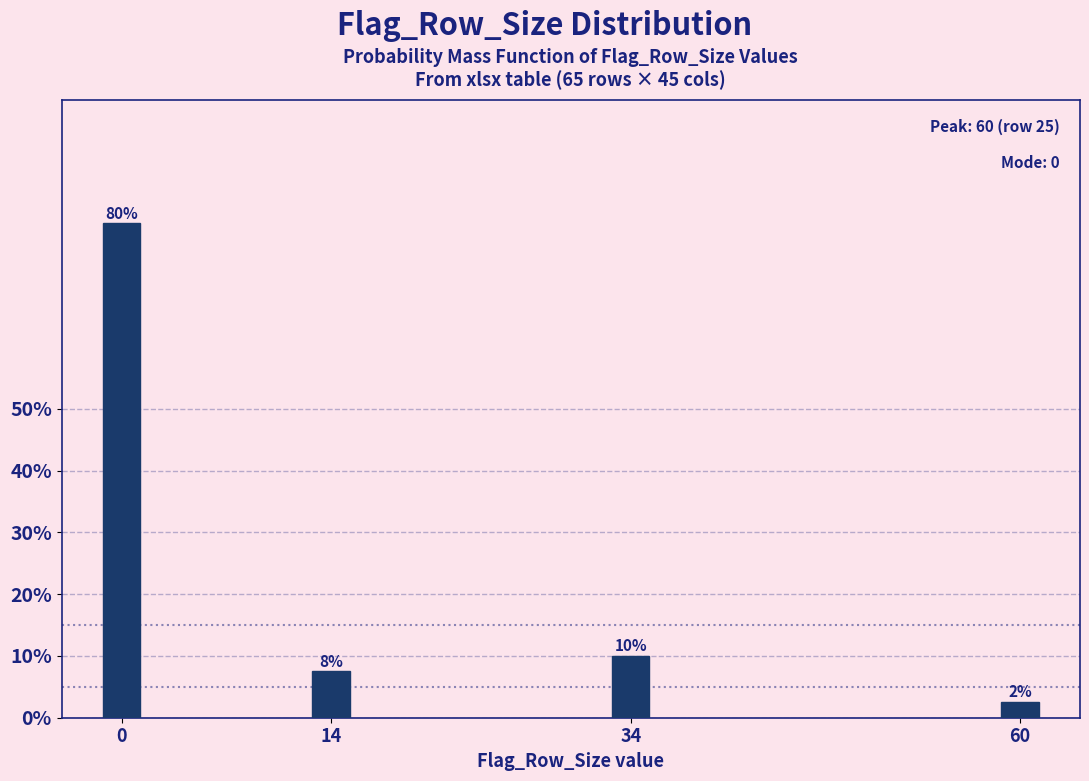

What is the sum of all values?

100.0